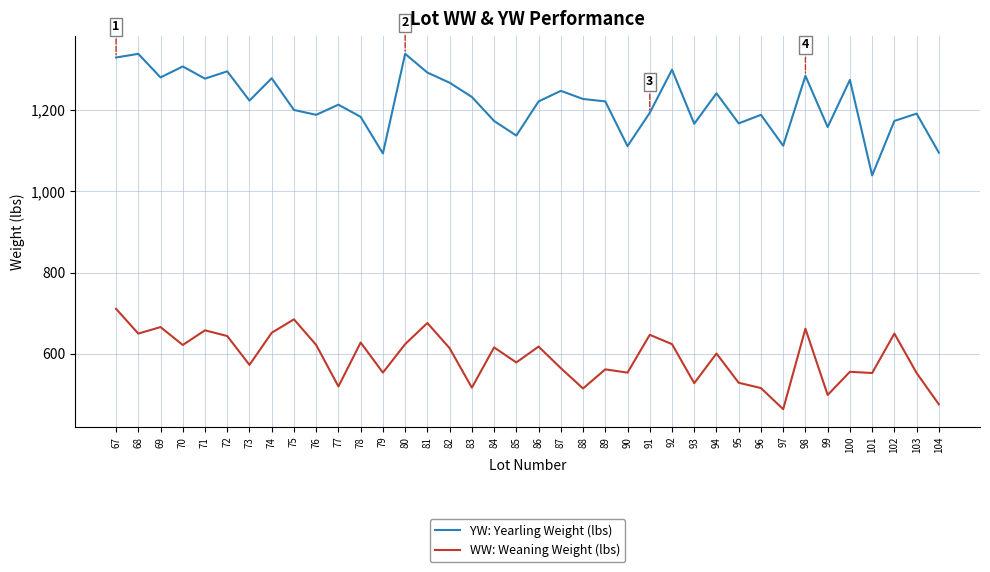

Which series changed the most between 75 and 89?

WW: Weaning Weight (lbs)